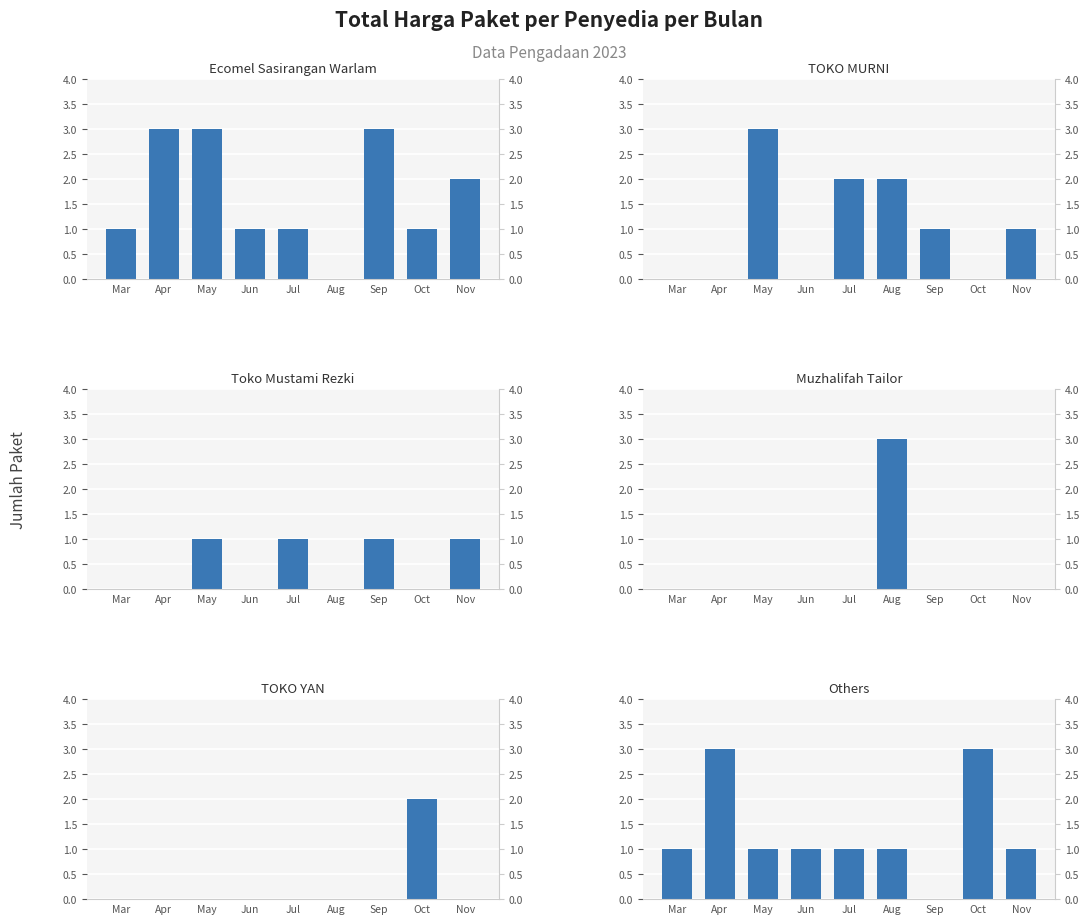

What is the highest value of the Ecomel Sasirangan Warlam series?

3